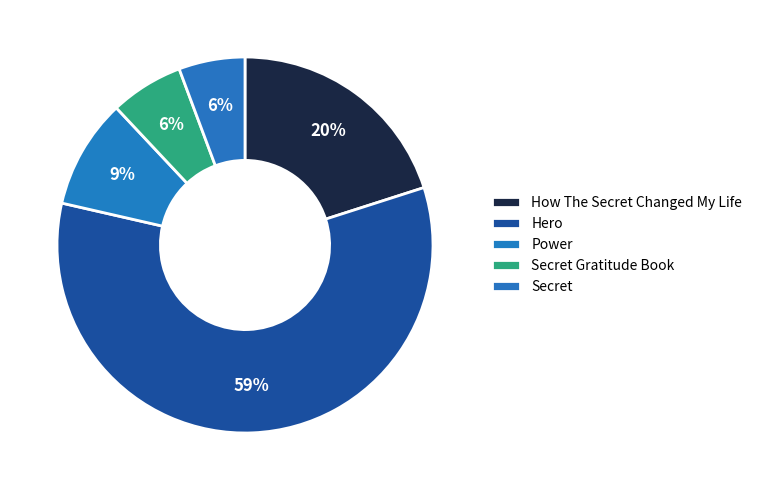

Is it true that Hero is 59% of the pie?

True